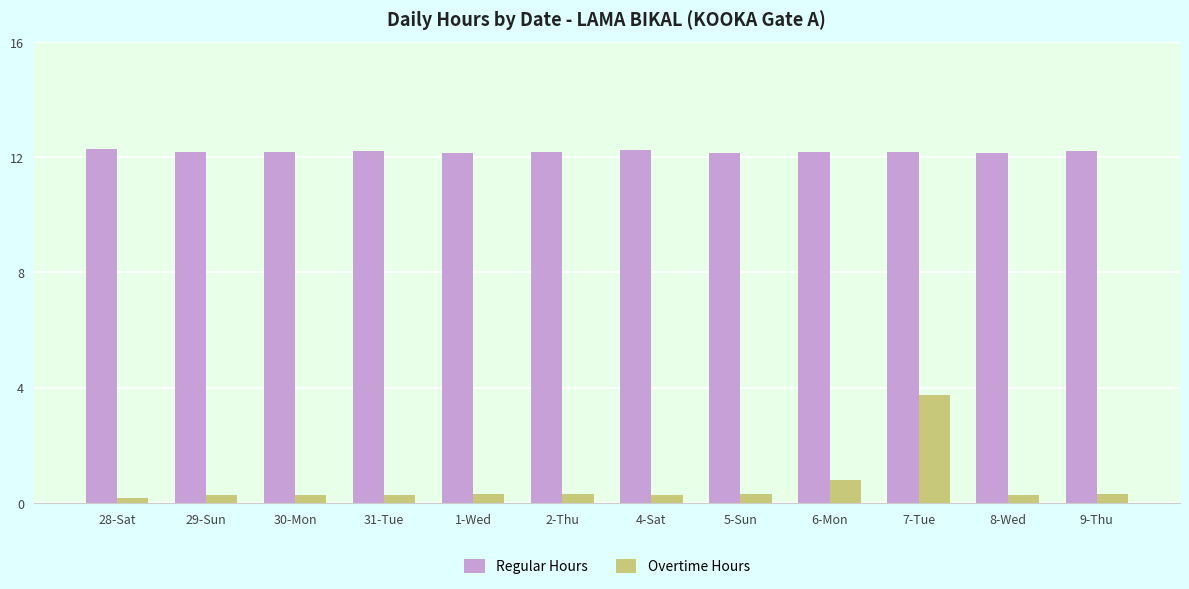

What is the difference between the maximum and minimum values in the Regular Hours series?

0.1